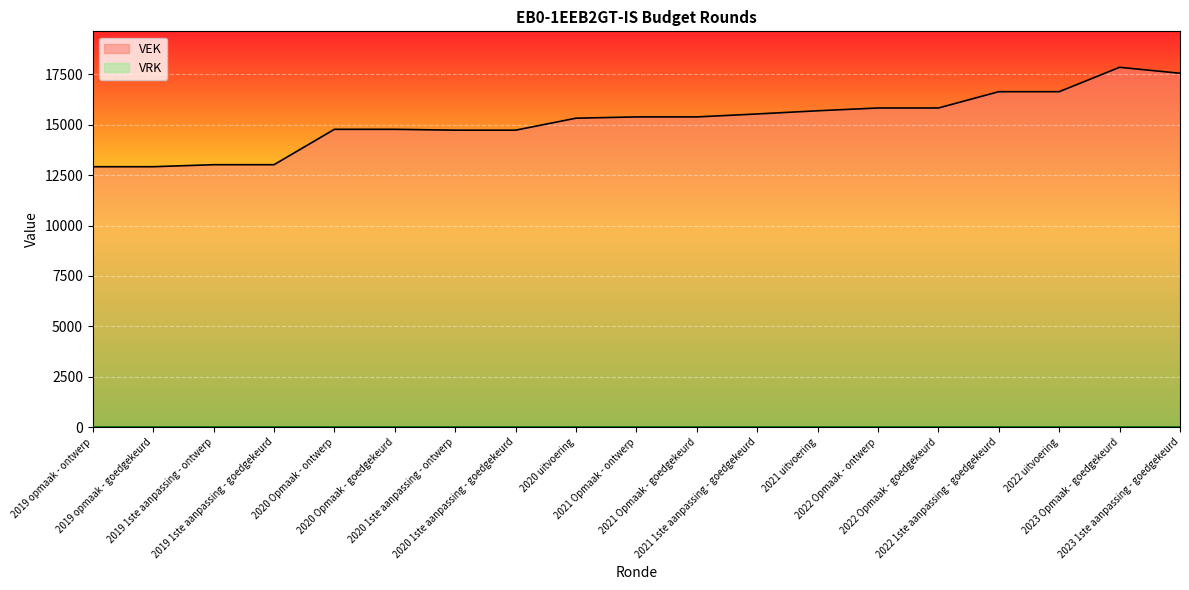

What is the label of the 1st point from the left?

2019 opmaak - ontwerp